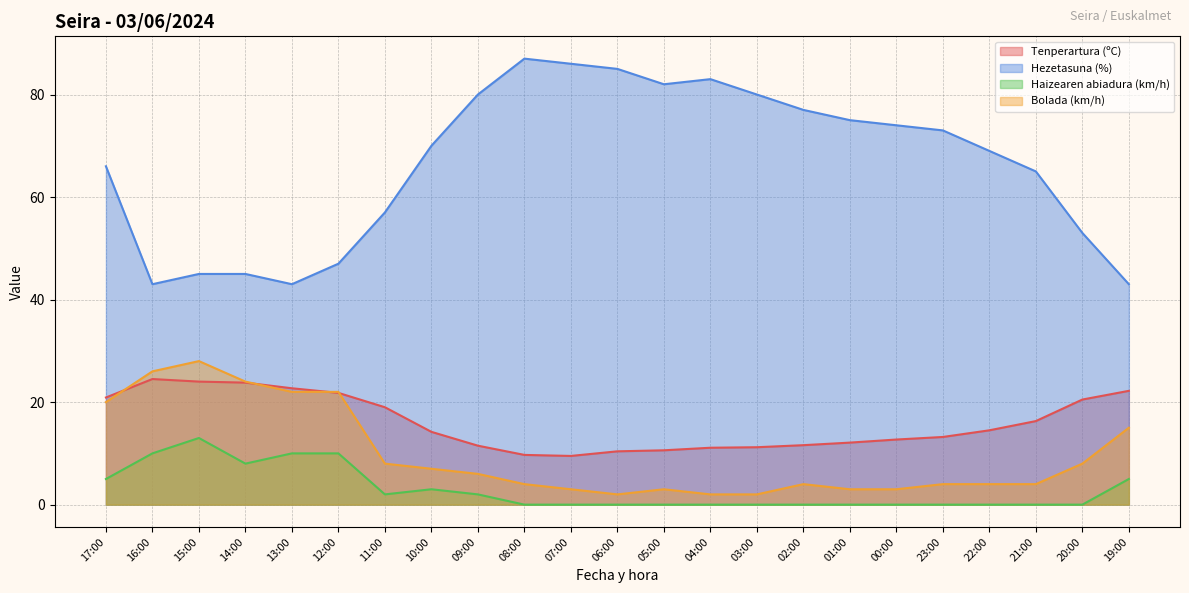

At which category does Hezetasuna (%) reach its first local peak?

08:00